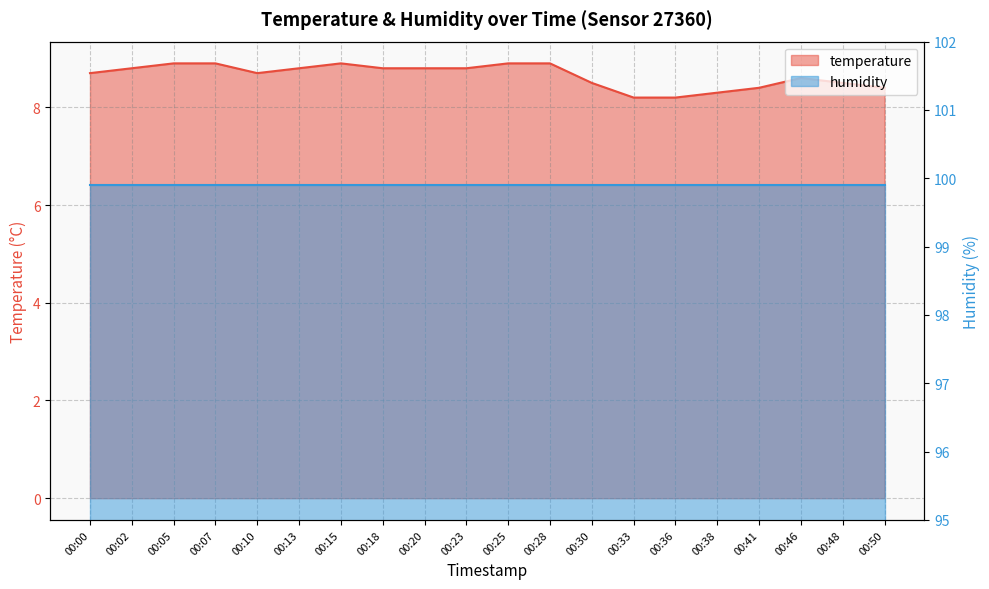

What is the value of the 18th point from the left?

8.6